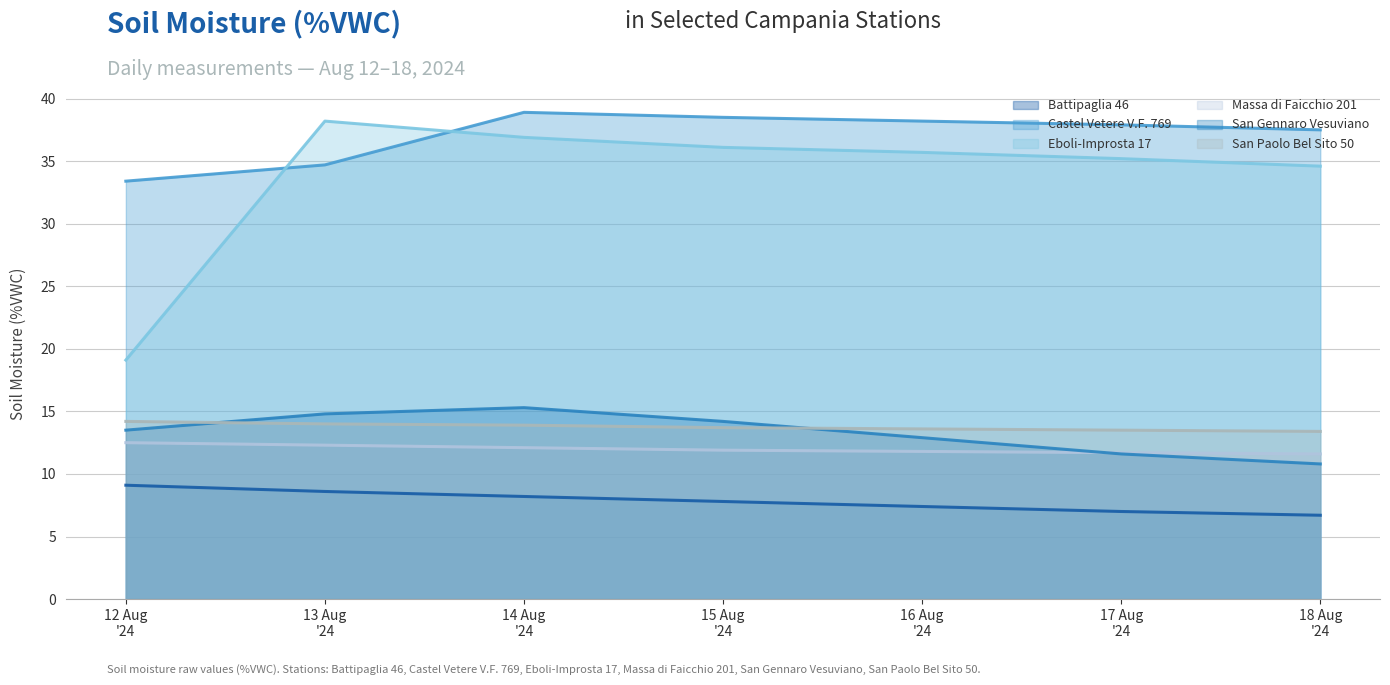

True or false: Battipaglia 46 has more than 1 interior local peaks.

False